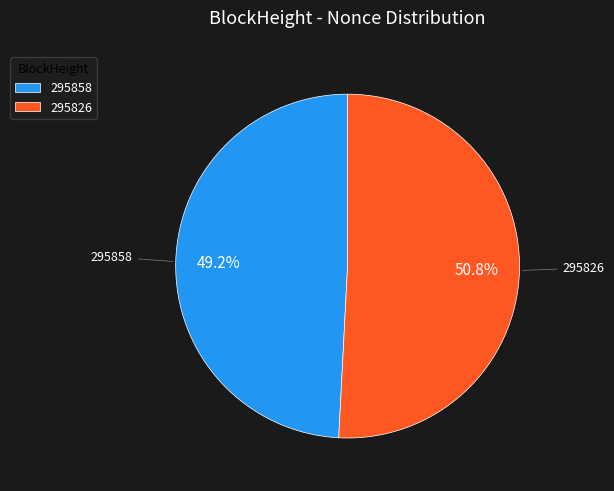

Rank the categories by value from lowest to highest.

295858, 295826